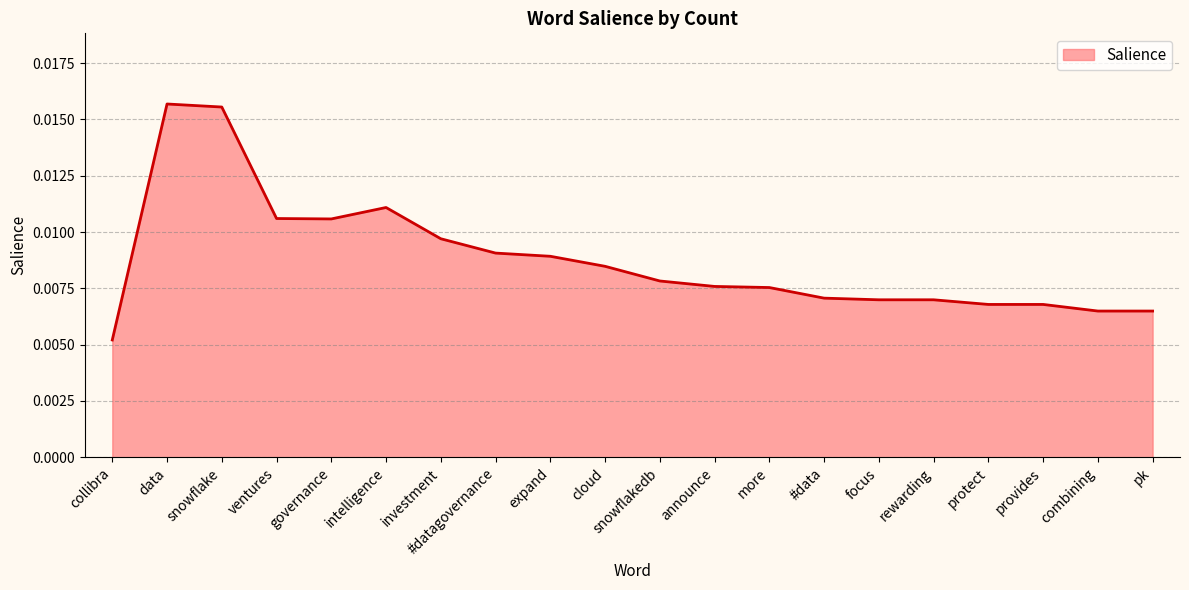

What position from the right is focus?

6